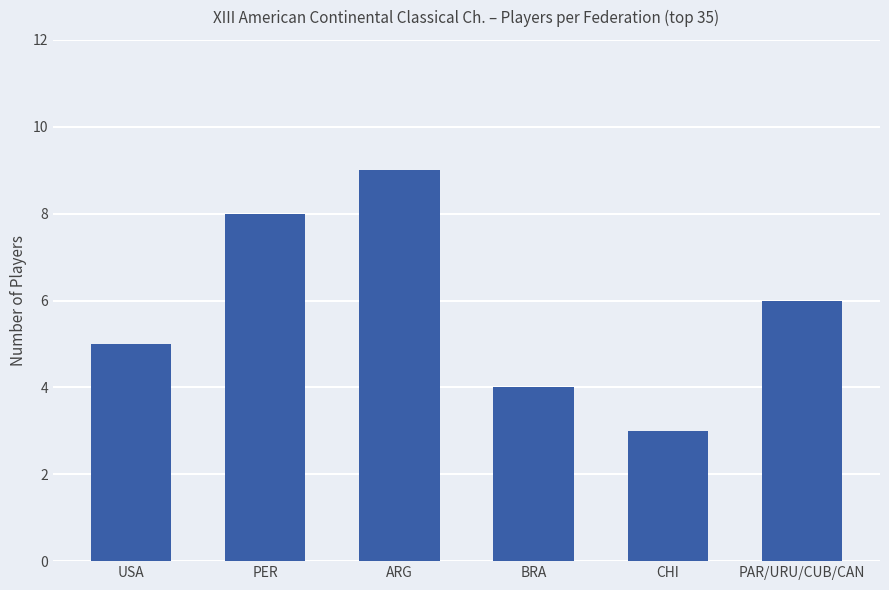

What is the label of the 4th bar from the right?

ARG